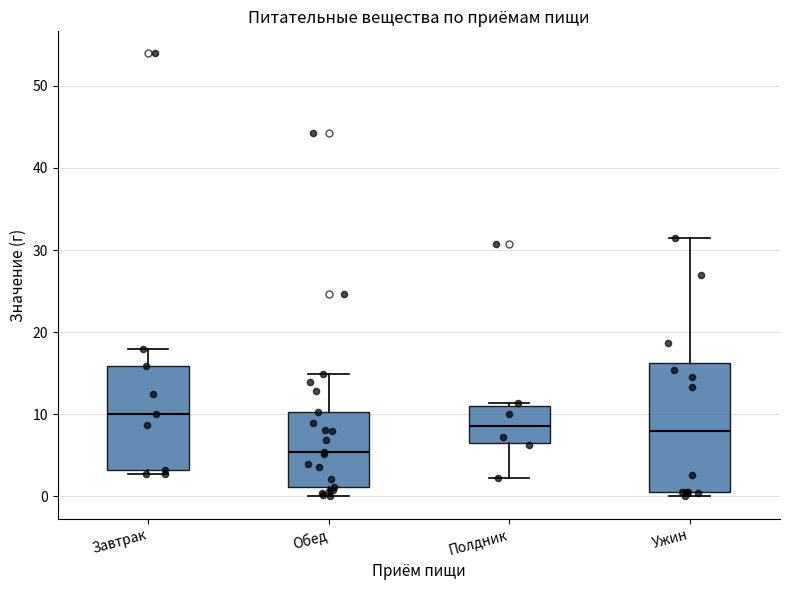

Which box is the tallest, from its lower edge to its upper edge?

Ужин